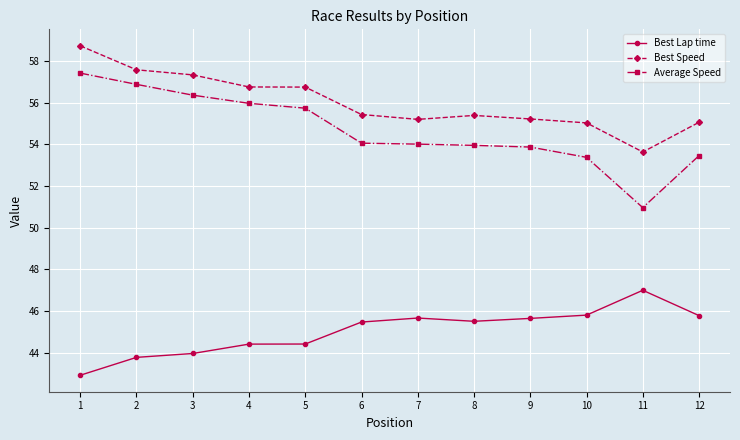

Between 8 and 11, which series saw the biggest shift?

Average Speed